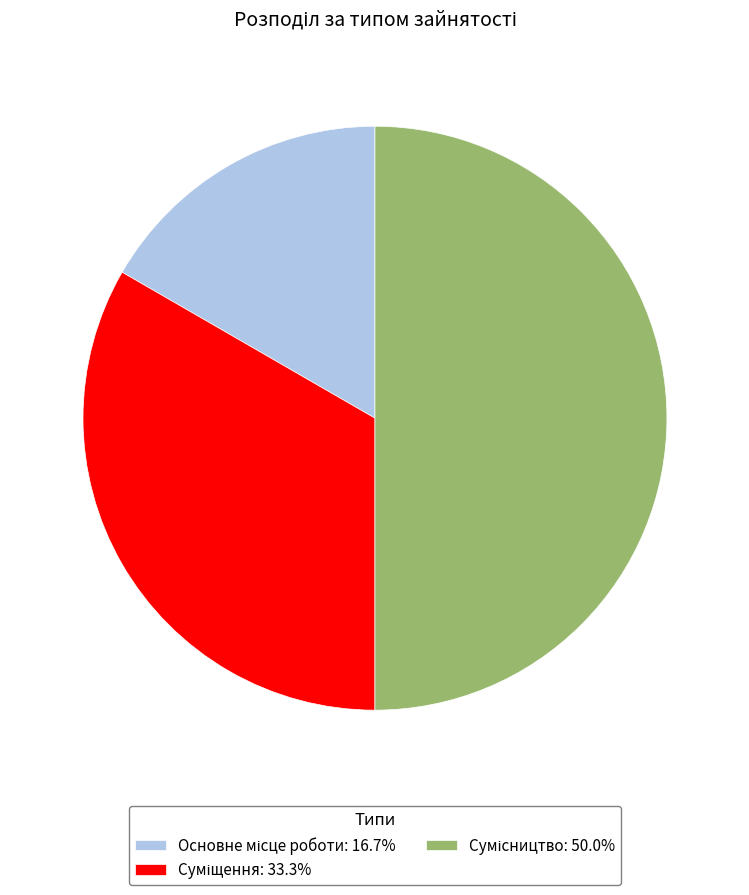

What is the smallest slice in the pie chart?

Основне місце роботи